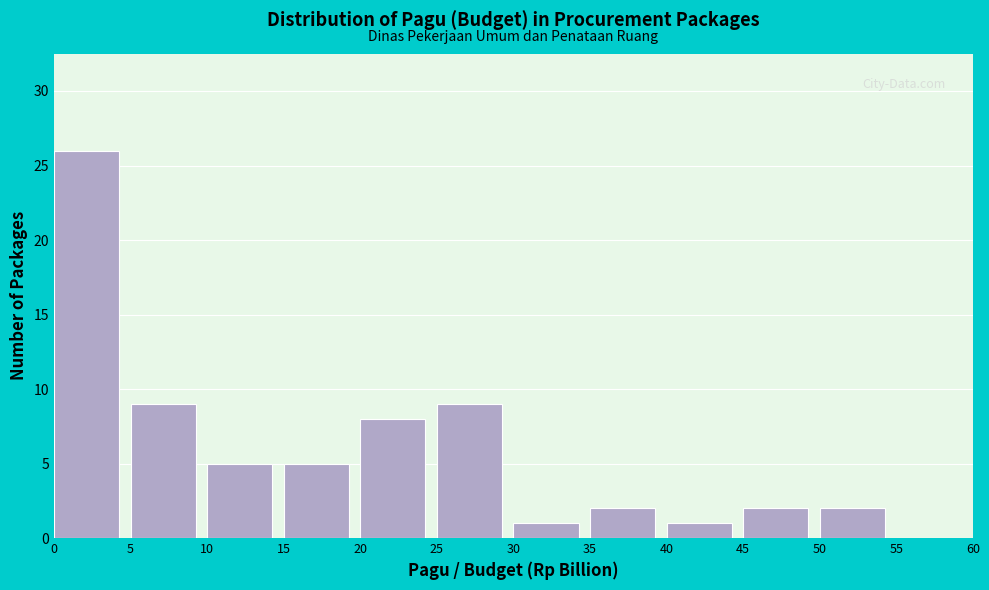

Reading left to right, list every bar in this chart as the range it spans on the x-axis followed by its height. The values are not printed on the chart, so give them approximately, as read against the axis.

0 to 5: 26
5 to 10: 9
10 to 15: 5
15 to 20: 5
20 to 25: 8
25 to 30: 9
30 to 35: 1
35 to 40: 2
40 to 45: 1
45 to 50: 2
50 to 55: 2
55 to 60: 0